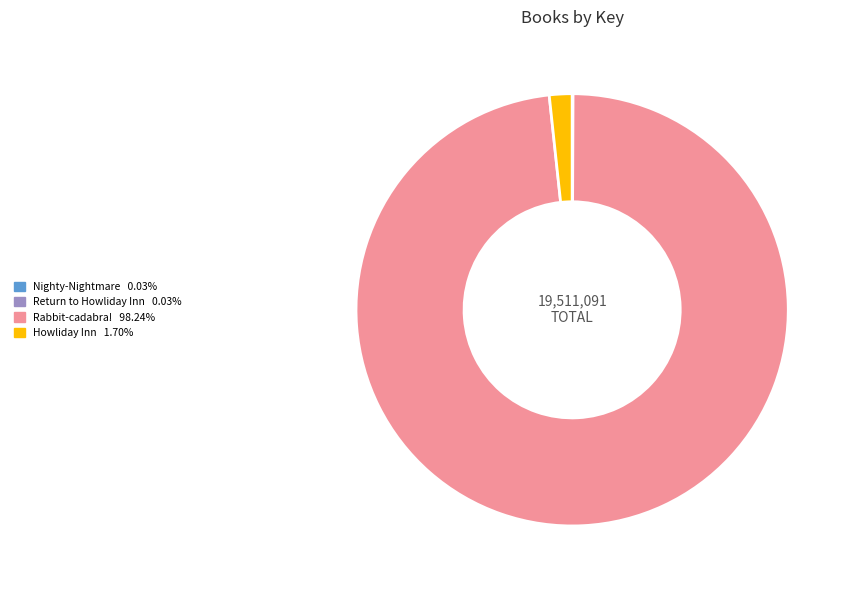

Approximately how many times larger is the value at Rabbit-cadabra! compared to Howliday Inn?

57.9